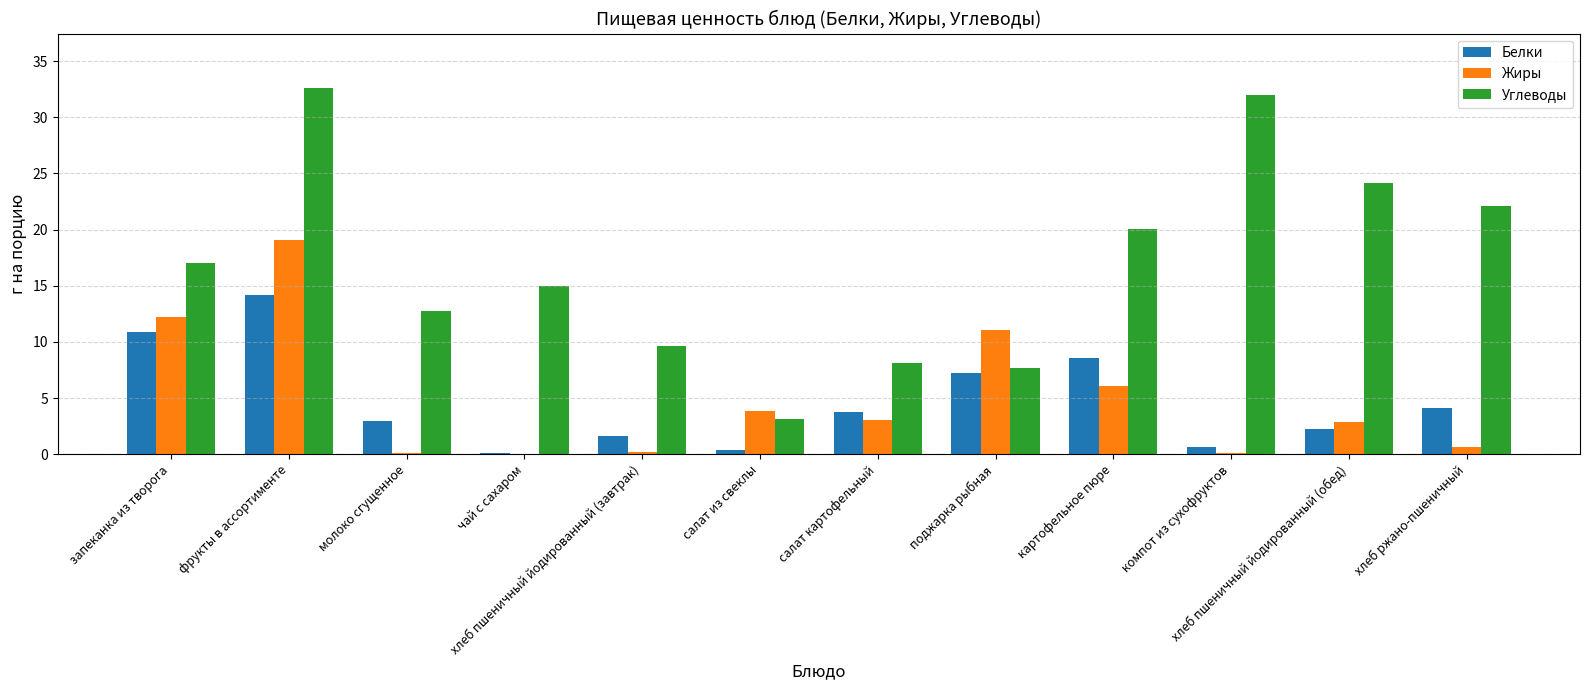

Count the number of data series in this chart.

3